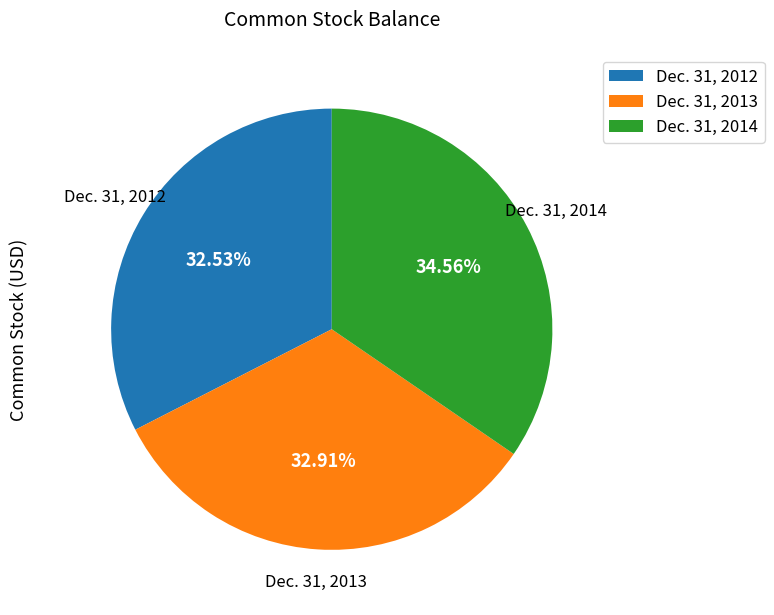

Is it true that Dec. 31, 2014 is 35% of the pie?

True